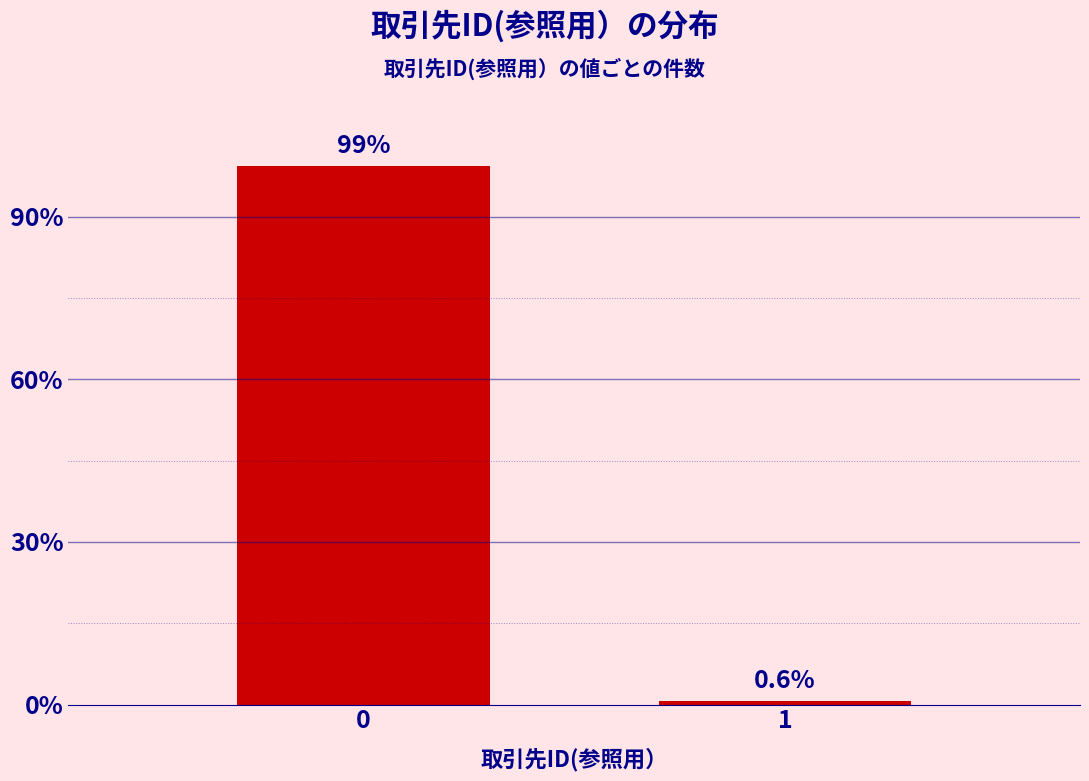

Reading left to right, what are all the values shown in this chart?

0=99.4	1=0.6